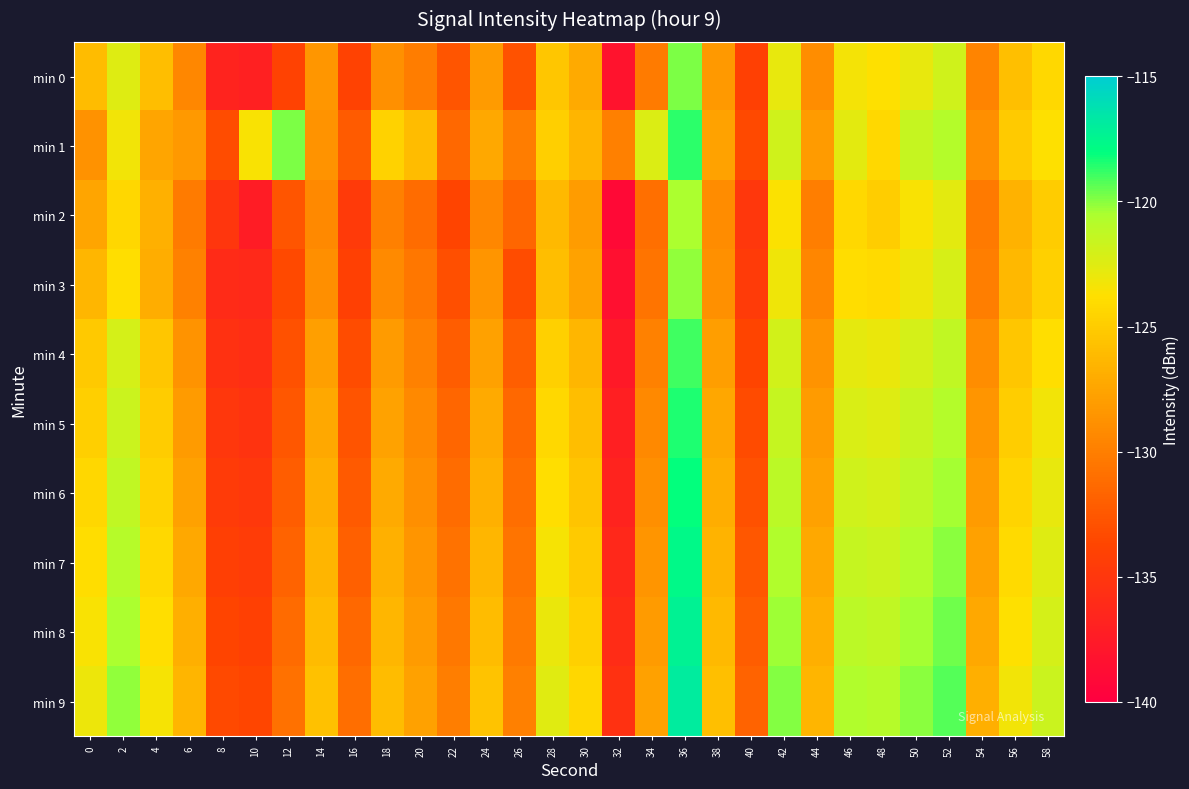

What is the total value across all series at 44?

-1281.7